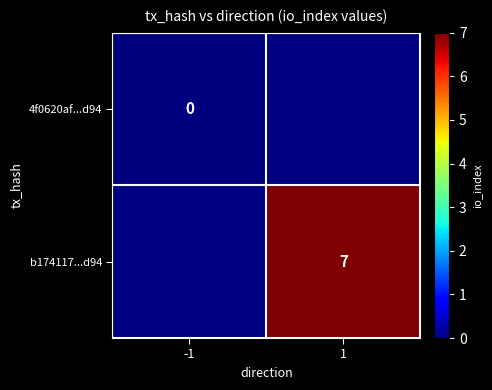

Is it true that b174117...d94 equals 2 at 1?

False